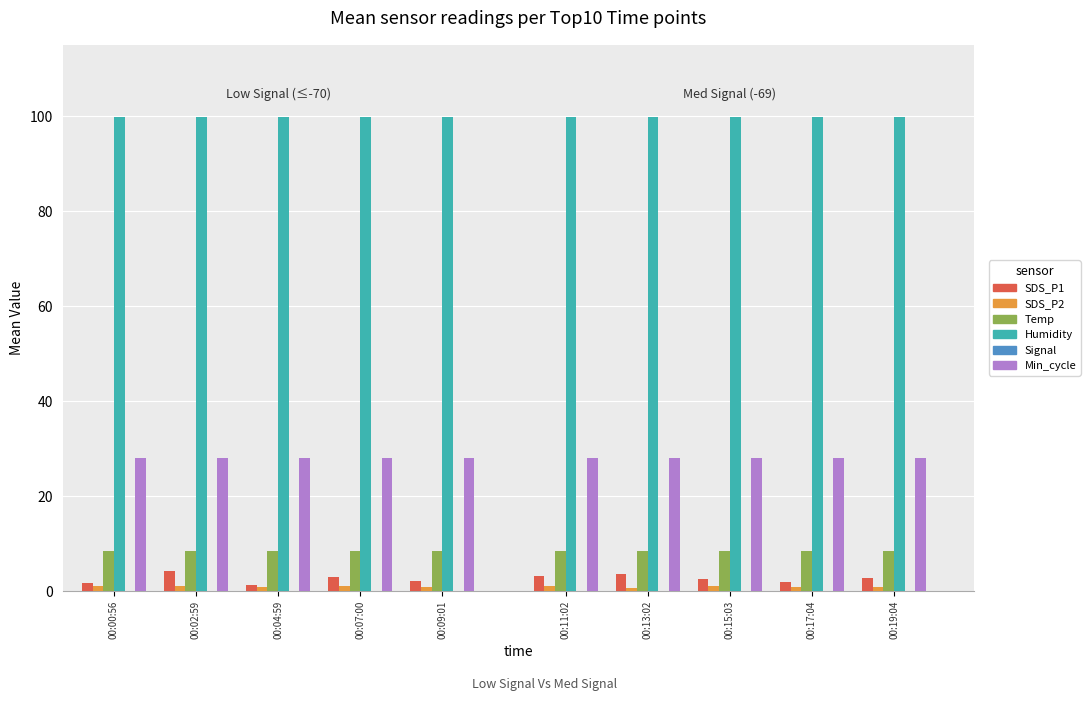

How many values in the SDS_P2 series are below 1?

4